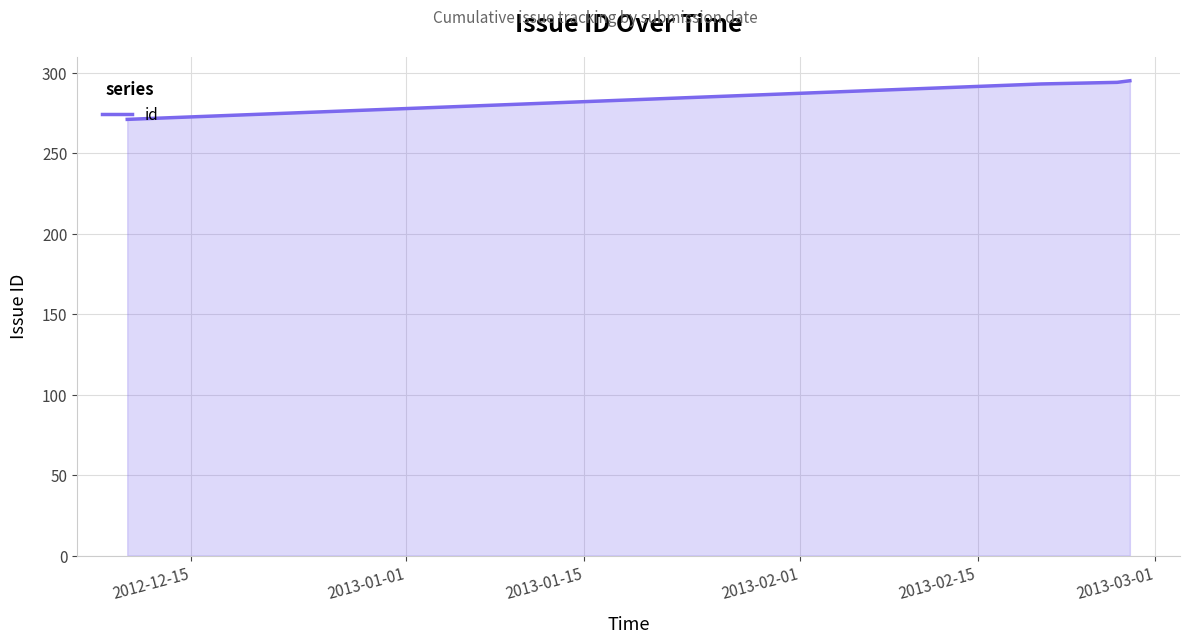

How many lines are shown in the chart?

1